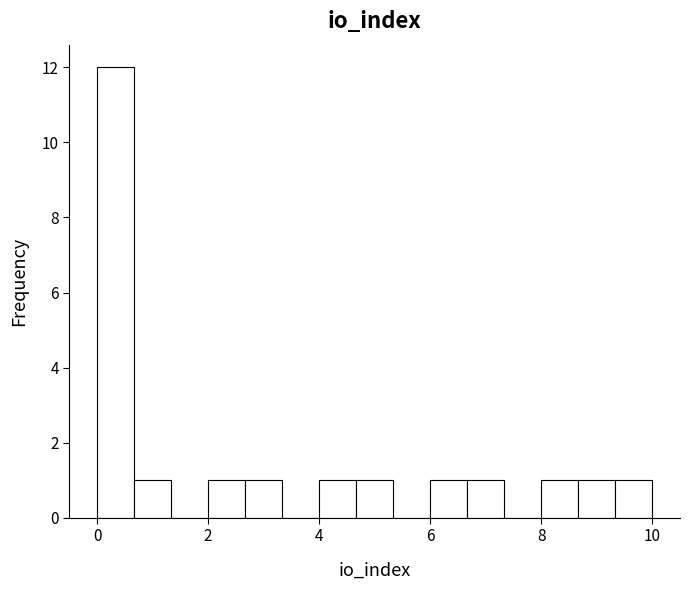

Read against the x-axis, roughly where is the centre of the tallest bar?

0.4